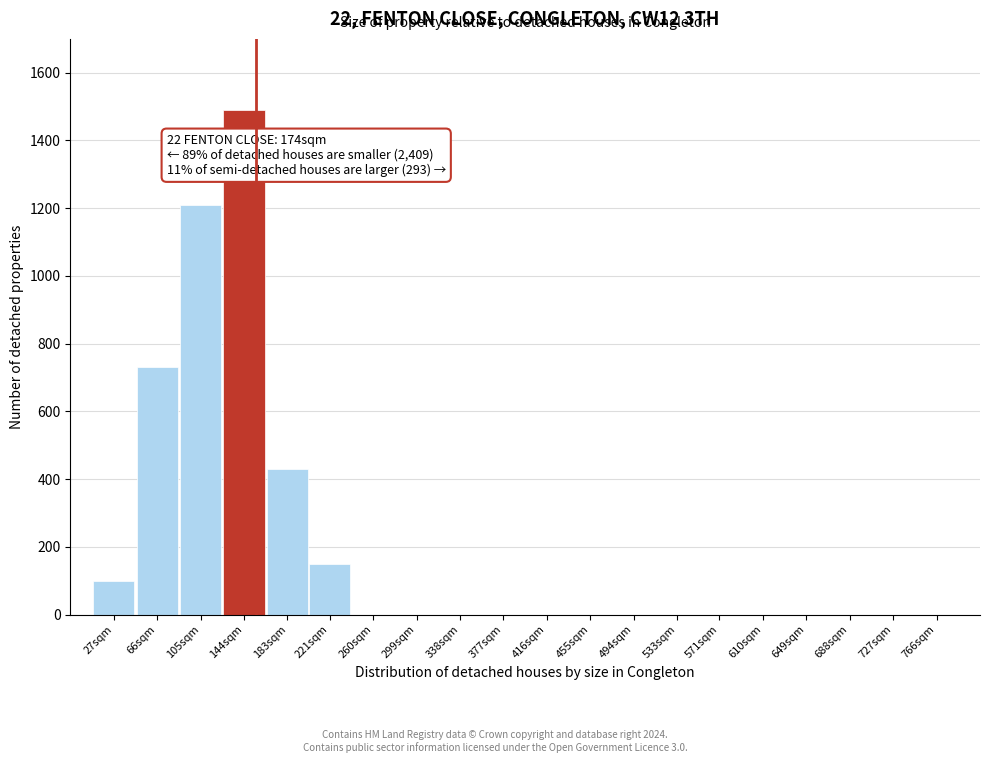

Reading right to left, extract all data points from this chart.

766sqm=0	727sqm=0	688sqm=0	649sqm=0	610sqm=0	571sqm=0	533sqm=0	494sqm=0	455sqm=0	416sqm=0	377sqm=0	338sqm=0	299sqm=0	260sqm=0	221sqm=150	183sqm=430	144sqm=1490	105sqm=1210	66sqm=730	27sqm=100